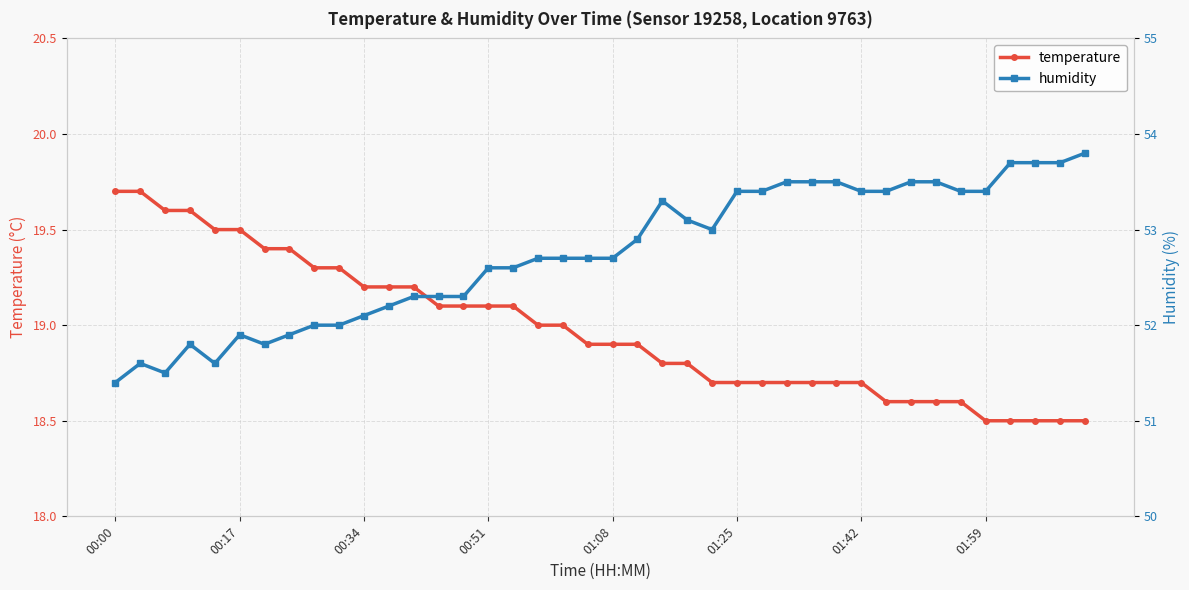

Is it true that temperature equals 18.7 at 29?

True